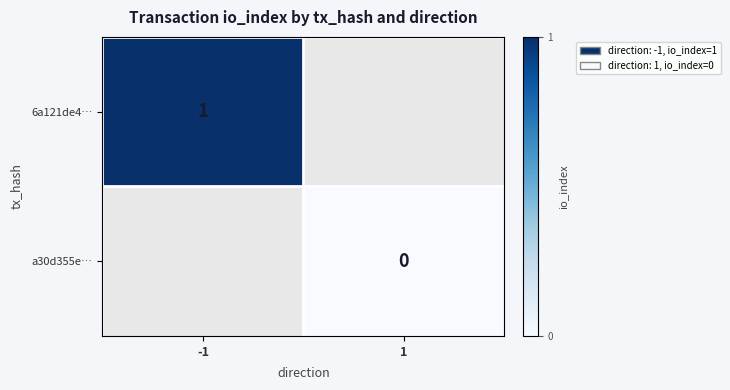

The 6a121de4… series shows 1 at -1. True or false?

True